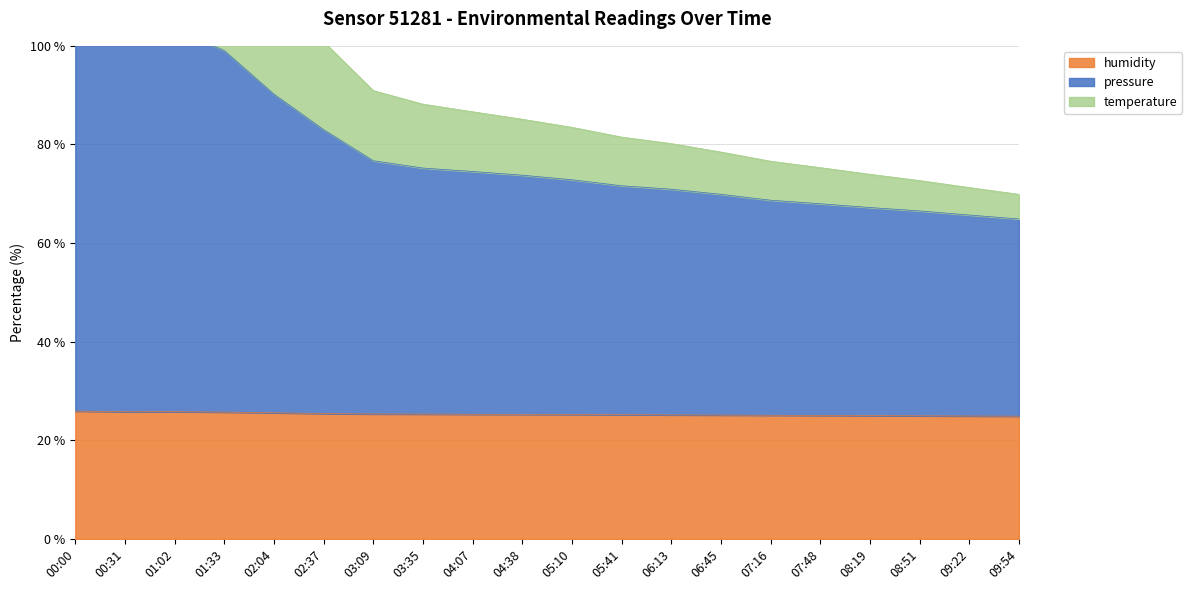

True or false: humidity has a value of 10.9 at 00:00.

False